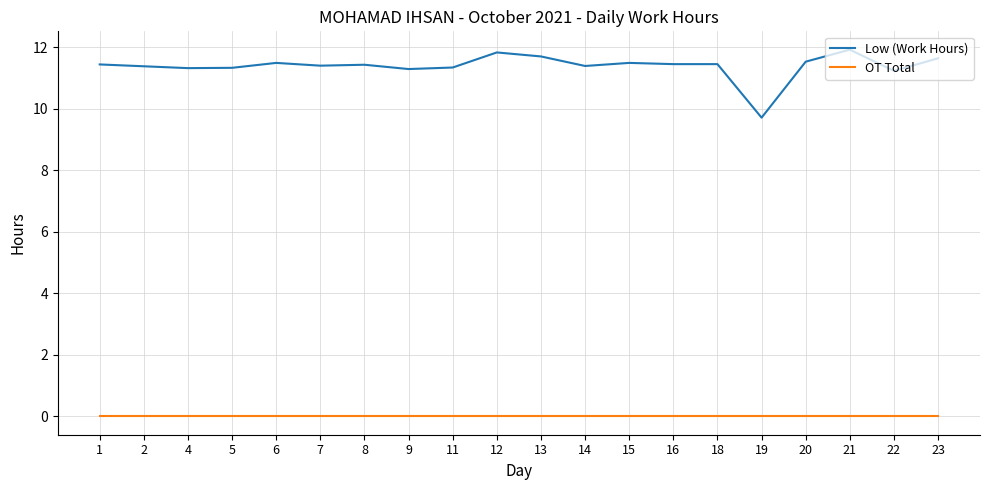

True or false: OT Total and Low (Work Hours) intersect in this chart.

False